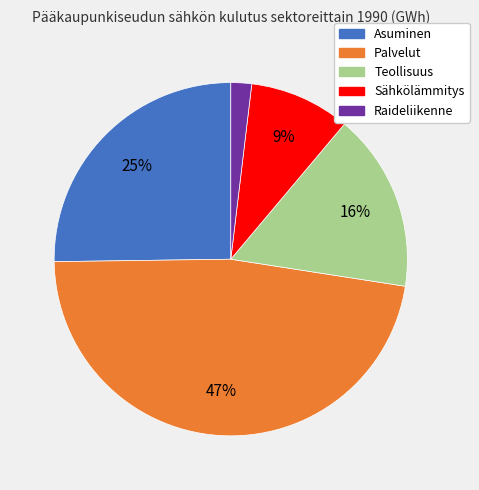

What is the smallest slice in the pie chart?

Raideliikenne